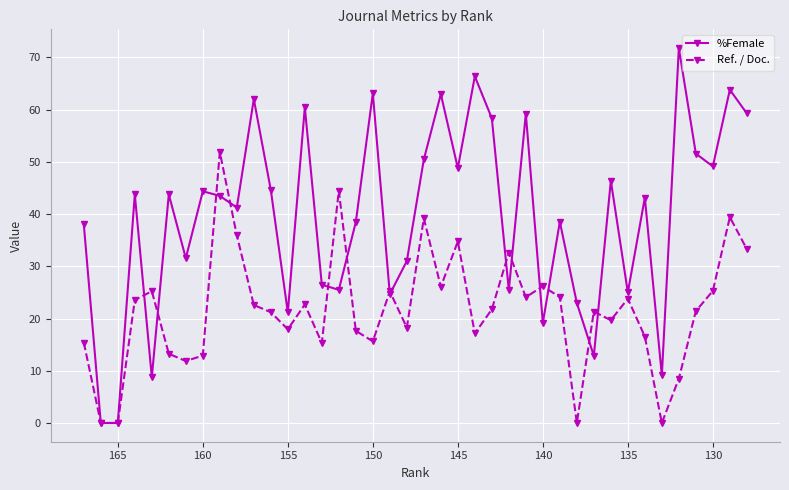

What is the difference between the maximum and minimum values in the %Female series?

71.8